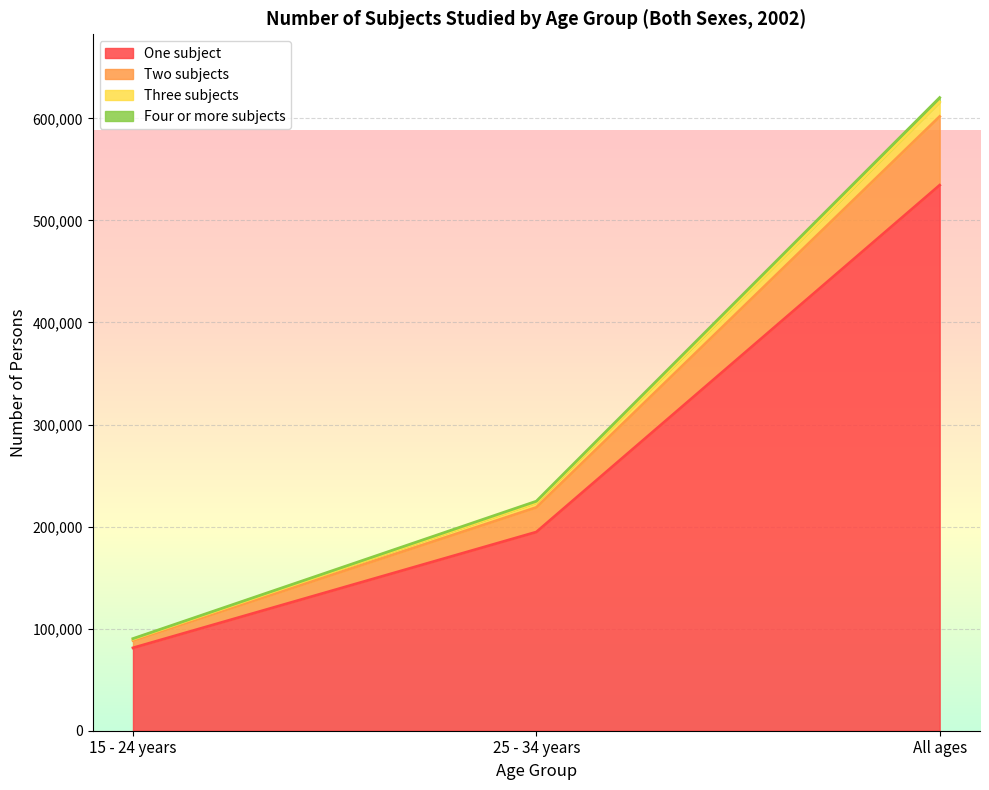

At which category is the sum across all series the highest?

All ages